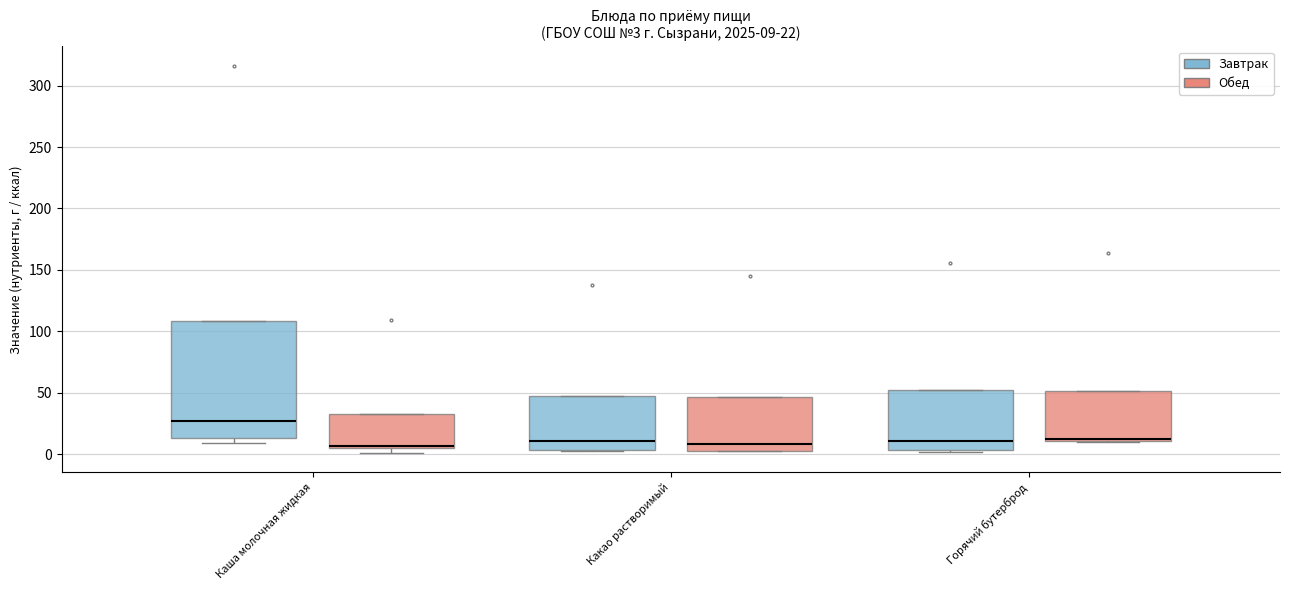

Which box is the tallest, from its lower edge to its upper edge?

Каша молочная жидкая (Завтрак)